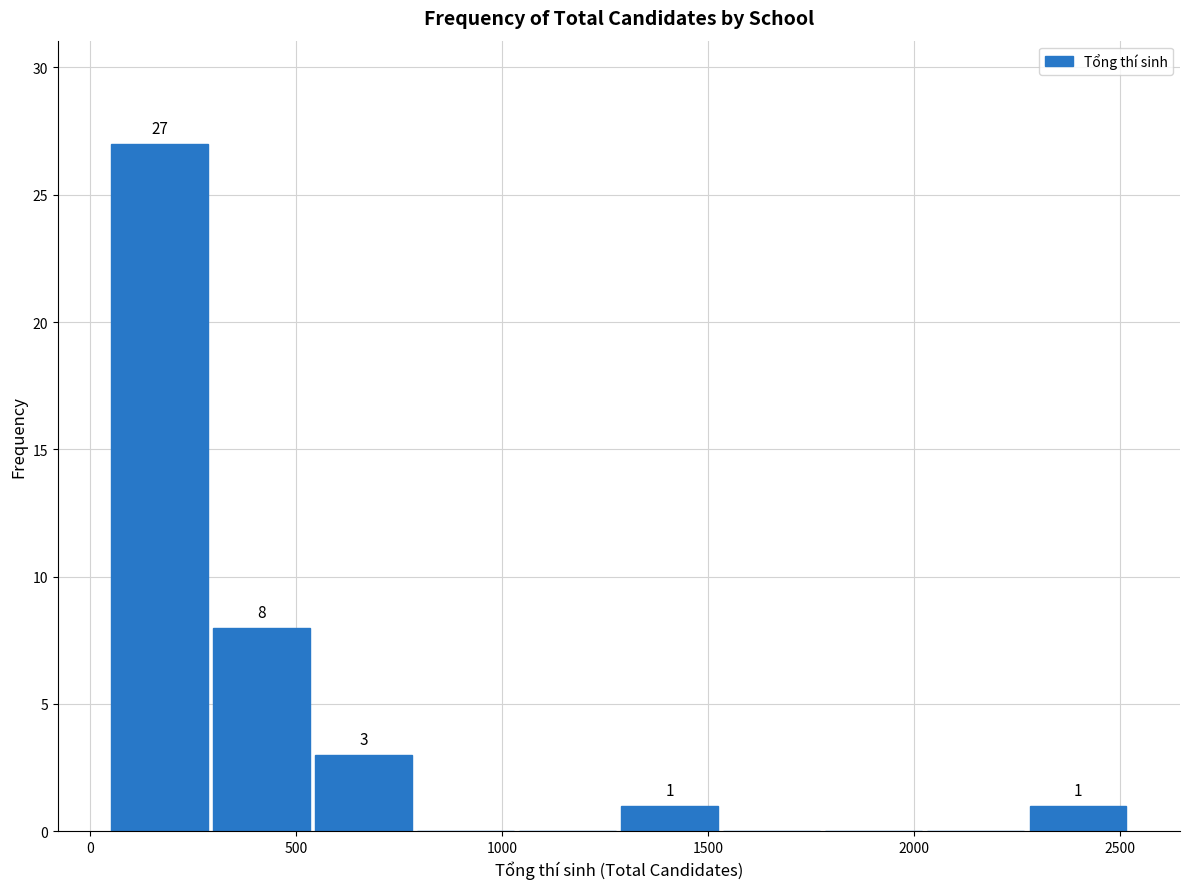

Over which range of the x-axis is the bar tallest?

50 to 300